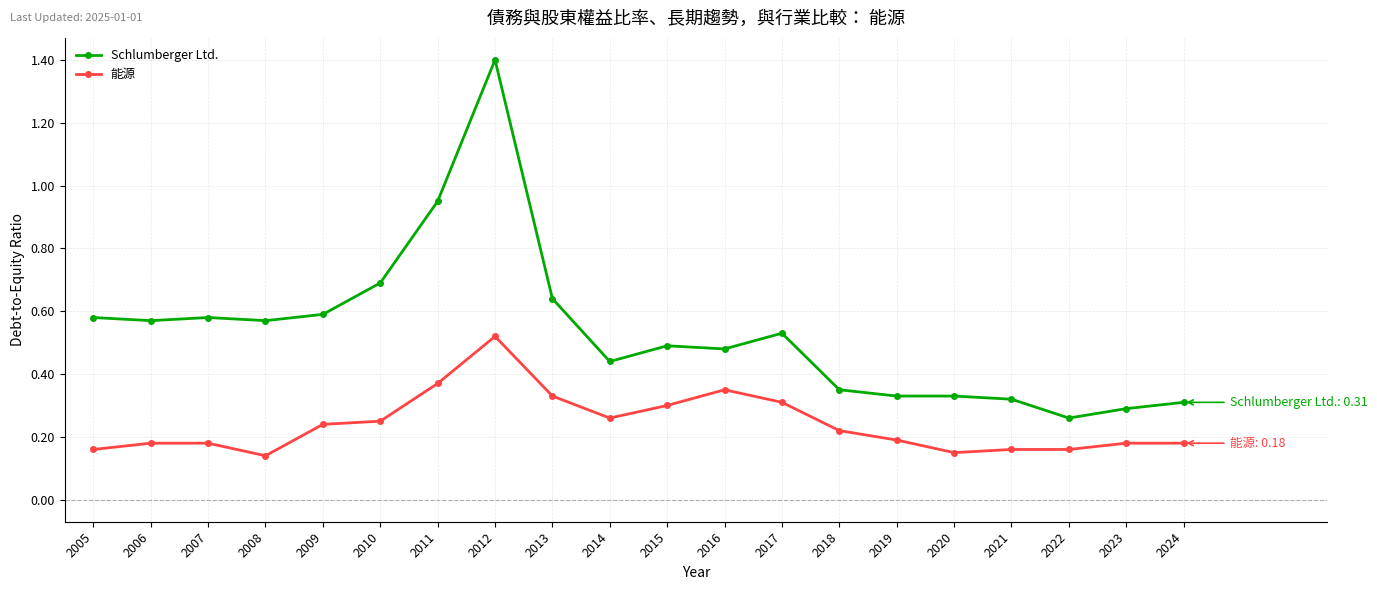

At how many categories does at least one series exceed 0?

20